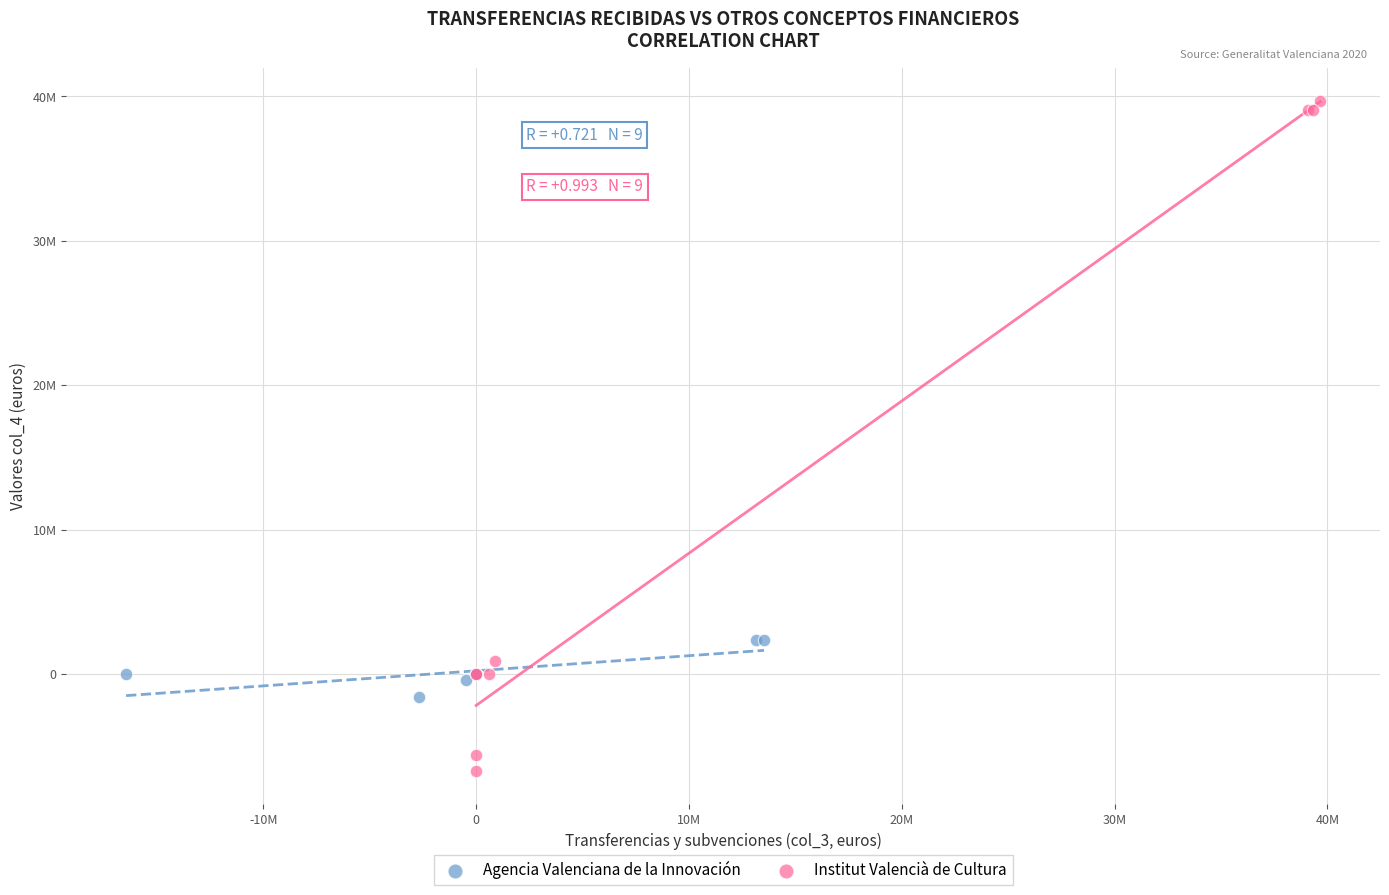

Which series has the largest Y range (max minus min)?

Institut Valencià de Cultura